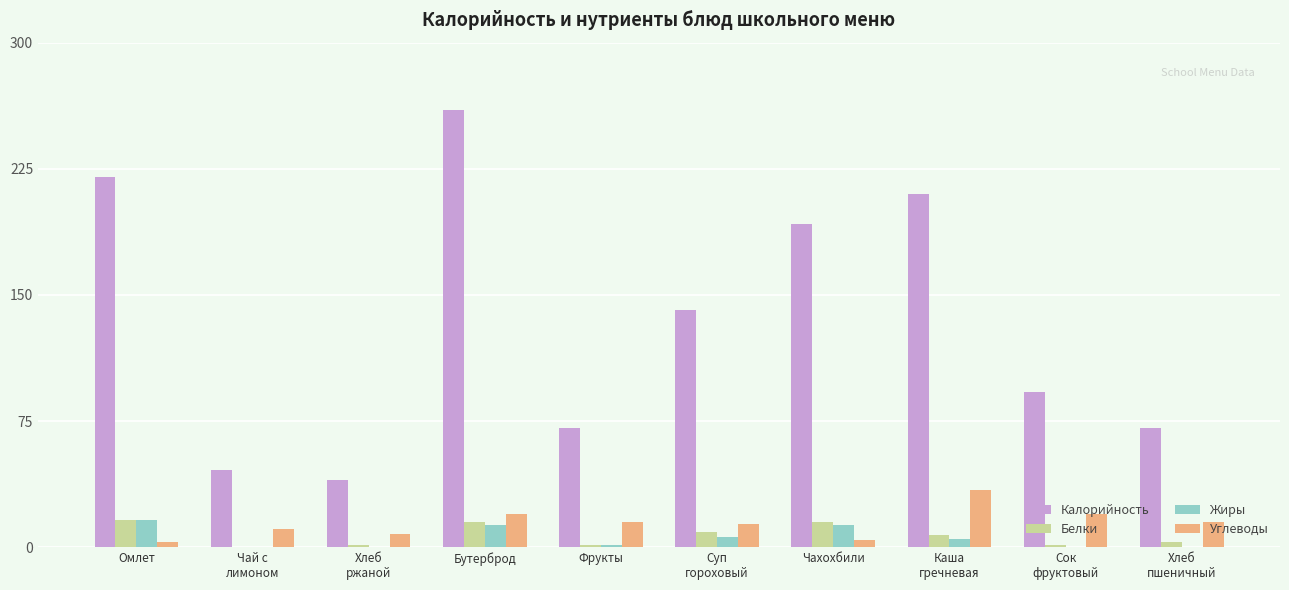

What are all the series names shown in the legend?

Калорийность, Белки, Жиры, Углеводы